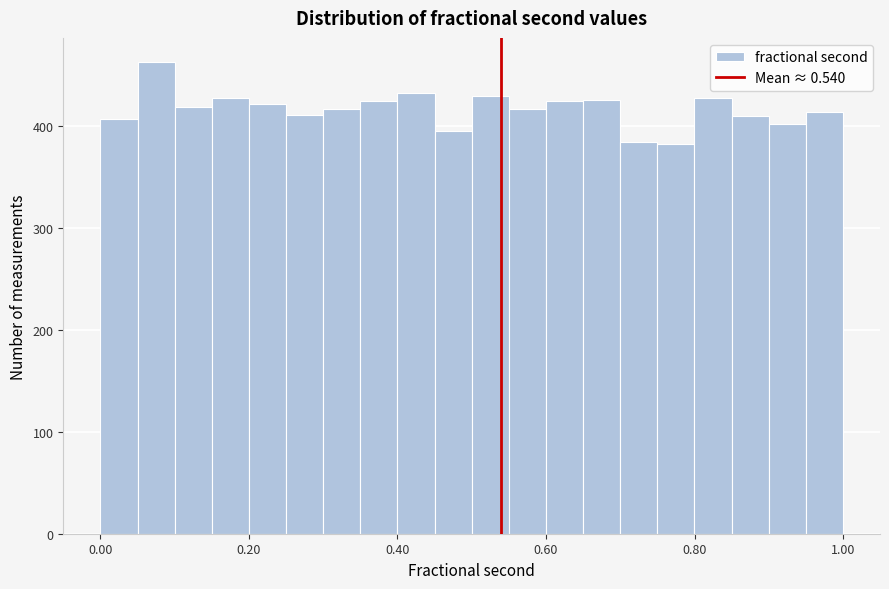

Read against the x-axis, roughly where is the centre of the tallest bar?

0.08